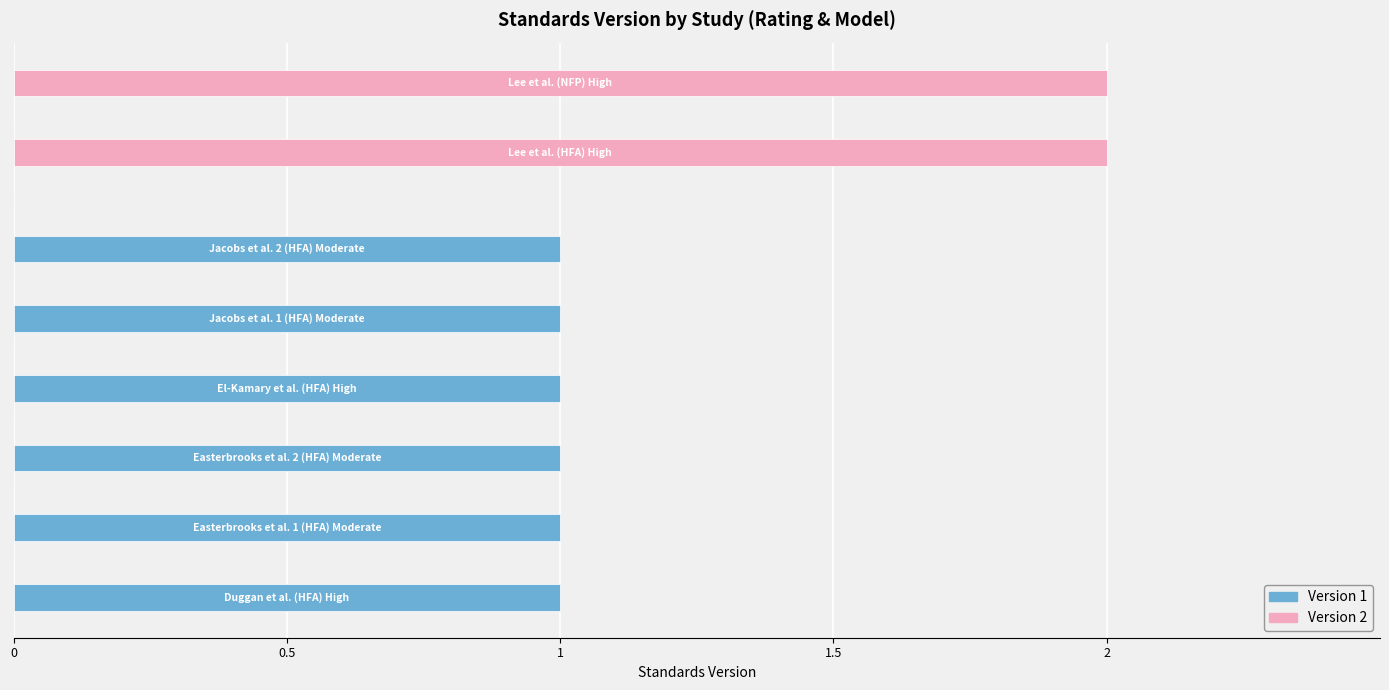

Which series has the largest total across all categories?

Version 1